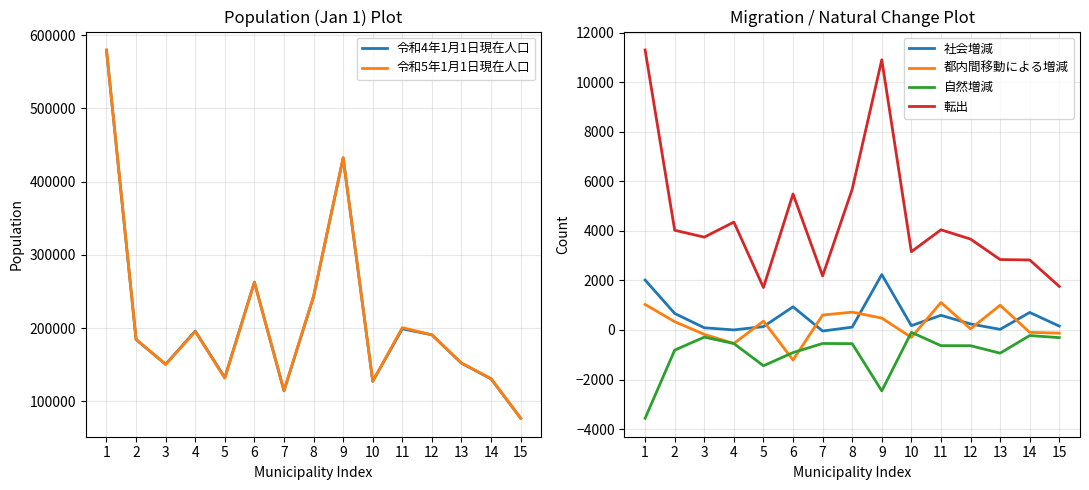

How many lines are shown in the chart?

6